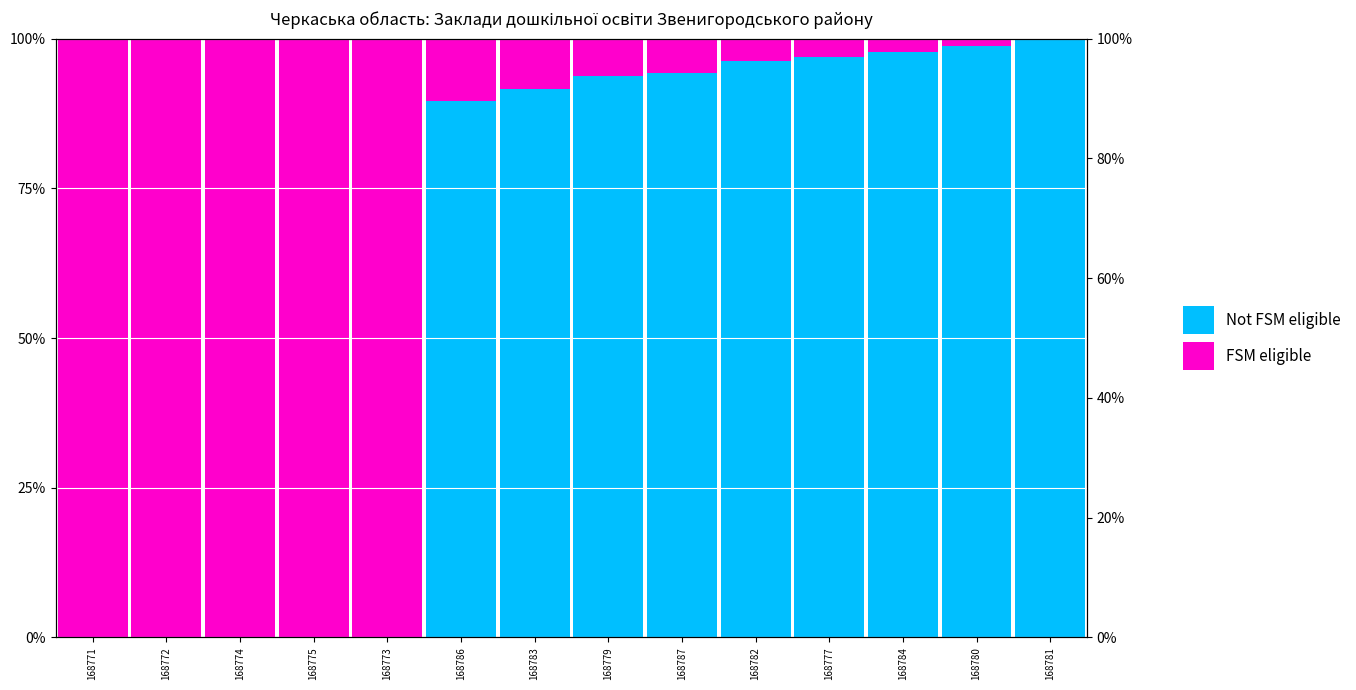

What are all the series names shown in the legend?

Not FSM eligible, FSM eligible